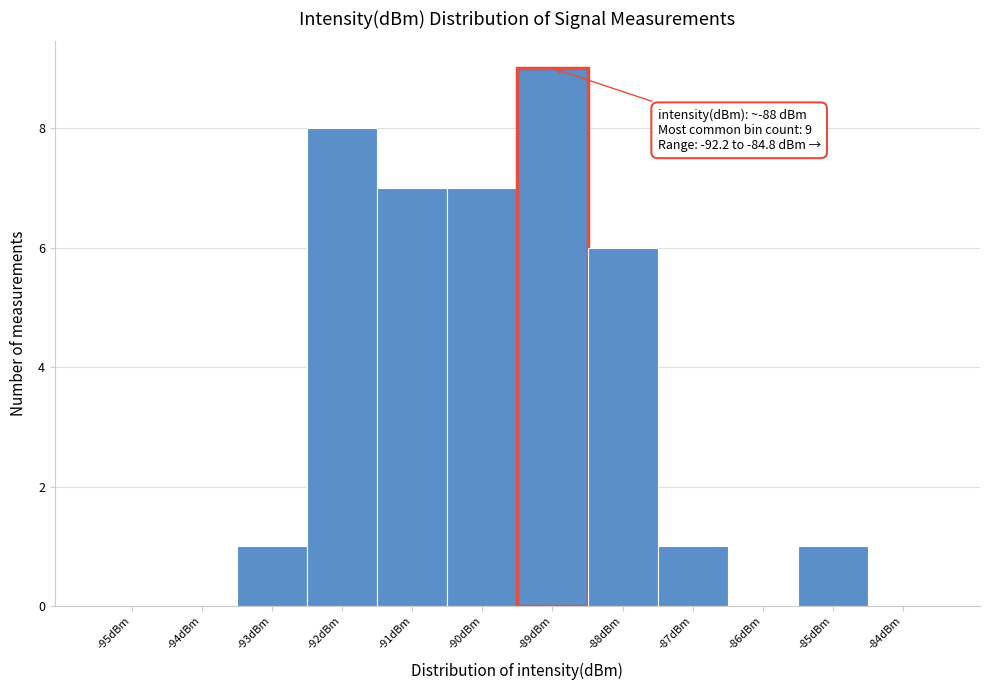

Reading left to right, list all the values displayed in this chart.

-95dBm=0	-94dBm=0	-93dBm=1	-92dBm=8	-91dBm=7	-90dBm=7	-89dBm=9	-88dBm=6	-87dBm=1	-86dBm=0	-85dBm=1	-84dBm=0